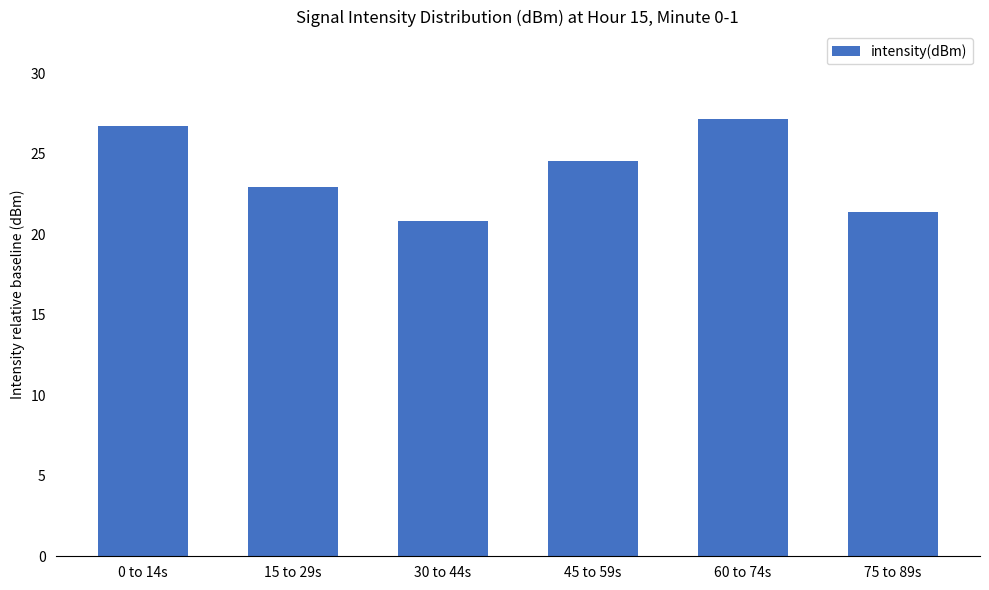

How many data points does each series have?

6